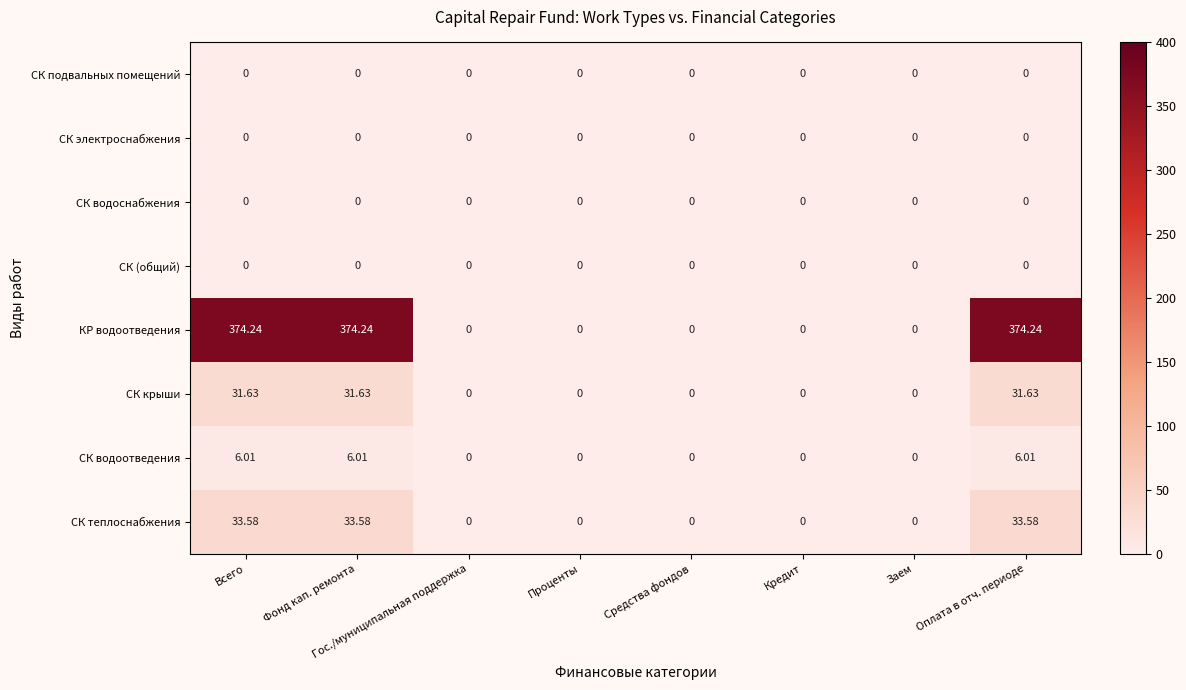

Which series has the largest range (max minus min)?

КР водоотведения